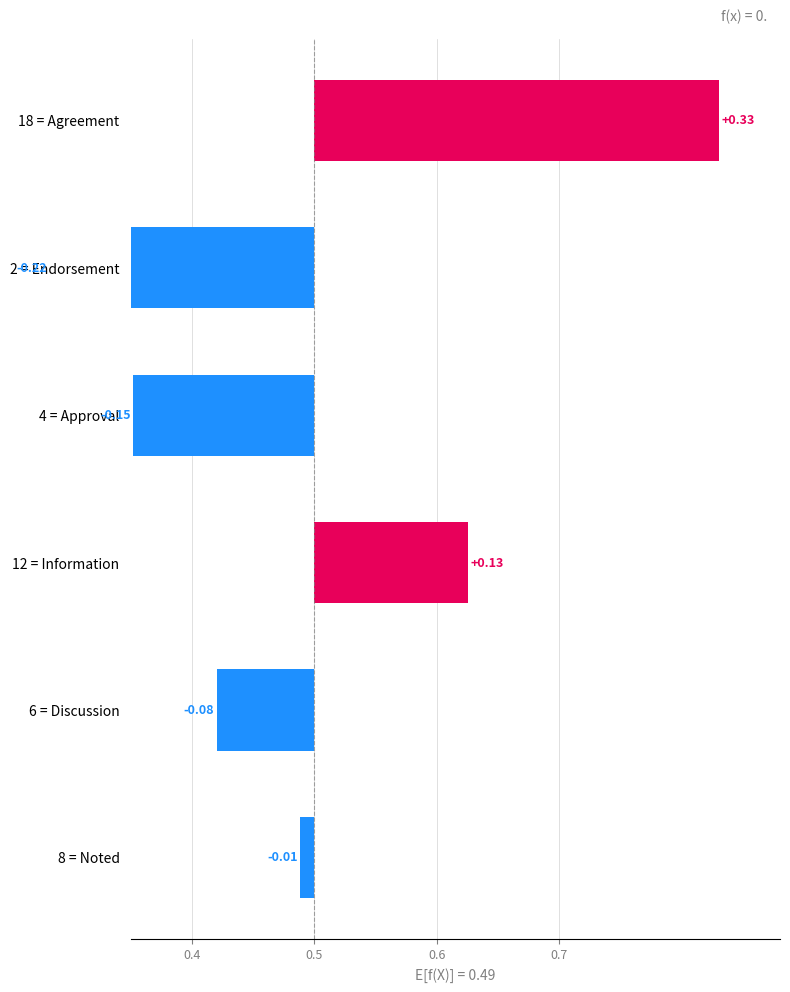

How many bars are there in total?

6